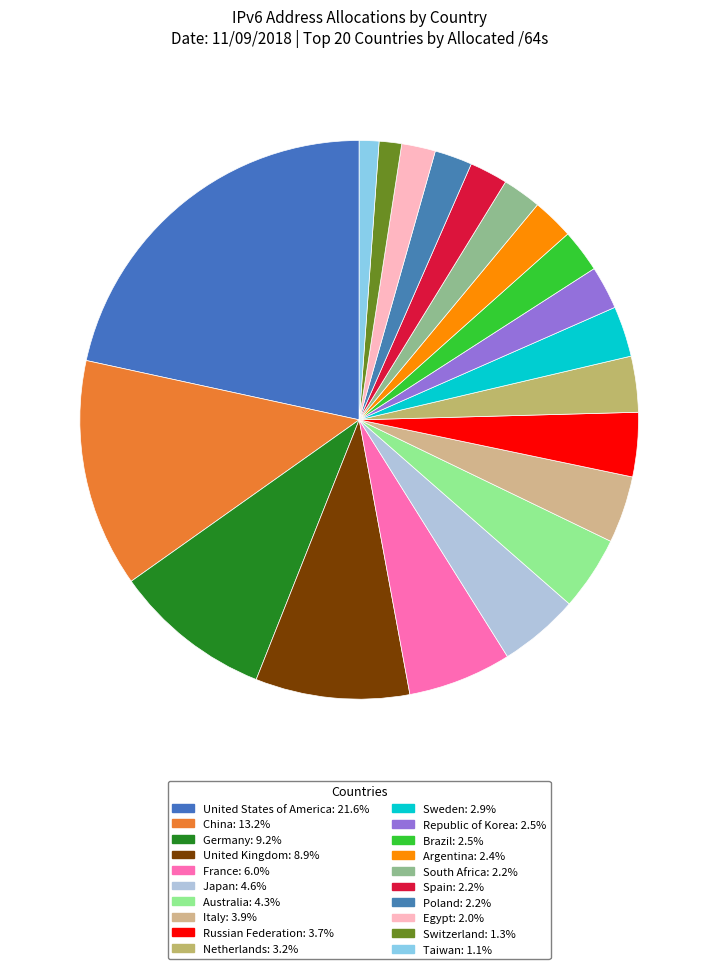

How many segments does this pie chart have?

20